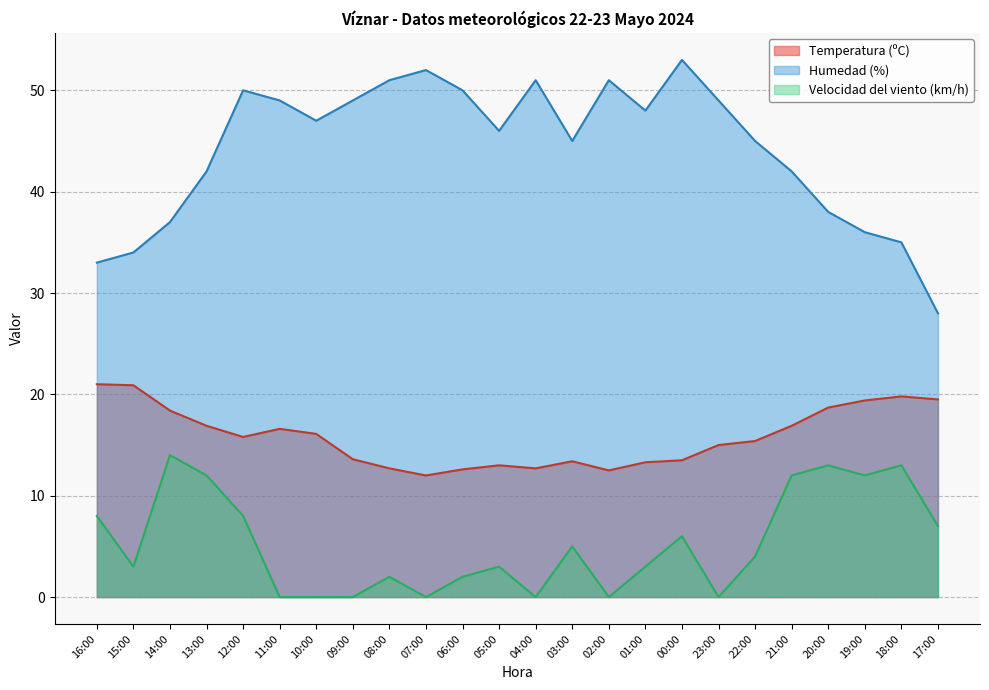

Reading left to right, transcribe all the data shown in this chart.

Temperatura (ºC): 16:00=21.0	15:00=20.9	14:00=18.4	13:00=16.9	12:00=15.8	11:00=16.6	10:00=16.1	09:00=13.6	08:00=12.7	07:00=12.0	06:00=12.6	05:00=13.0	04:00=12.7	03:00=13.4	02:00=12.5	01:00=13.3	00:00=13.5	23:00=15.0	22:00=15.4	21:00=16.9	20:00=18.7	19:00=19.4	18:00=19.8	17:00=19.5
Humedad (%): 16:00=33.0	15:00=34.0	14:00=37.0	13:00=42.0	12:00=50.0	11:00=49.0	10:00=47.0	09:00=49.0	08:00=51.0	07:00=52.0	06:00=50.0	05:00=46.0	04:00=51.0	03:00=45.0	02:00=51.0	01:00=48.0	00:00=53.0	23:00=49.0	22:00=45.0	21:00=42.0	20:00=38.0	19:00=36.0	18:00=35.0	17:00=28.0
Velocidad del viento (km/h): 16:00=8.0	15:00=3.0	14:00=14.0	13:00=12.0	12:00=8.0	11:00=0.0	10:00=0.0	09:00=0.0	08:00=2.0	07:00=0.0	06:00=2.0	05:00=3.0	04:00=0.0	03:00=5.0	02:00=0.0	01:00=3.0	00:00=6.0	23:00=0.0	22:00=4.0	21:00=12.0	20:00=13.0	19:00=12.0	18:00=13.0	17:00=7.0